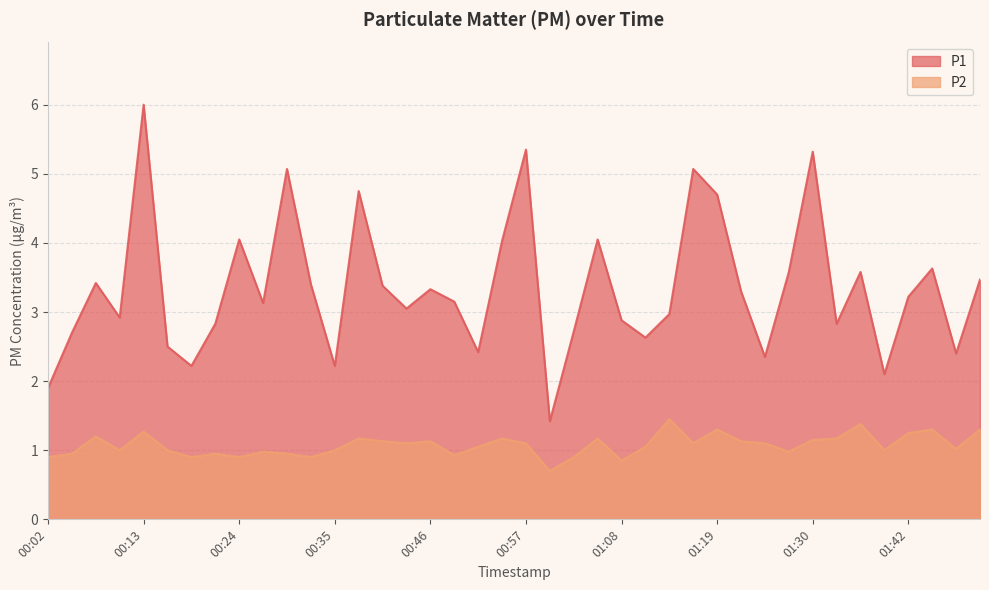

What is the difference between the maximum and second lowest values in the P2 series?

0.6